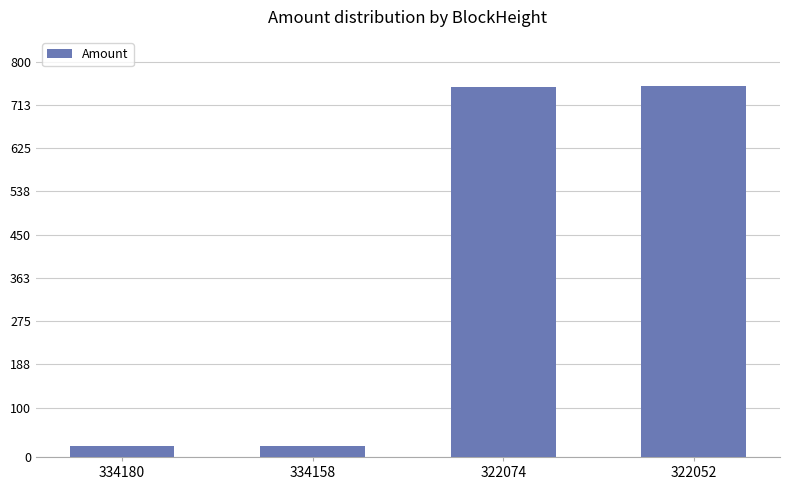

Does the chart contain stacked bars?

No